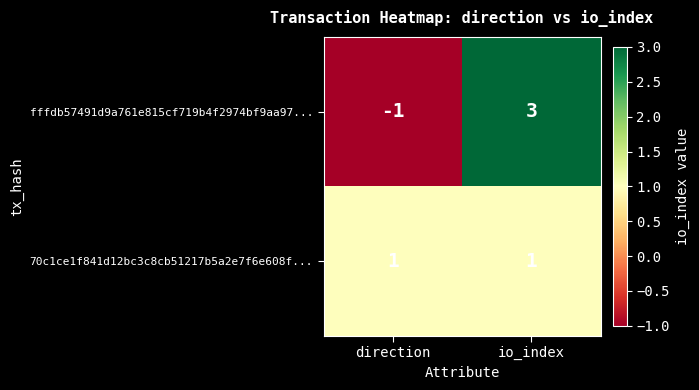

At which category is the sum across all series the highest?

io_index